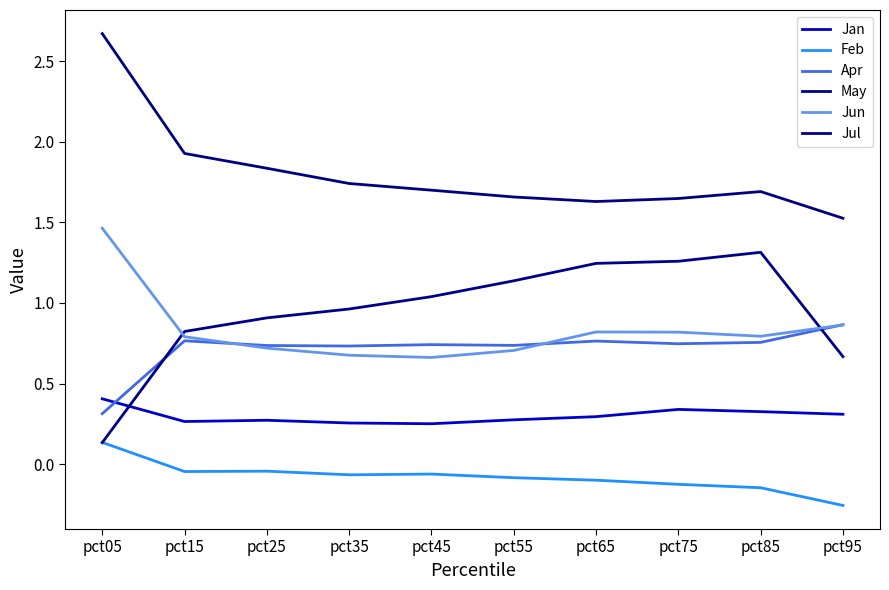

Which series has the largest total across all categories?

Jul